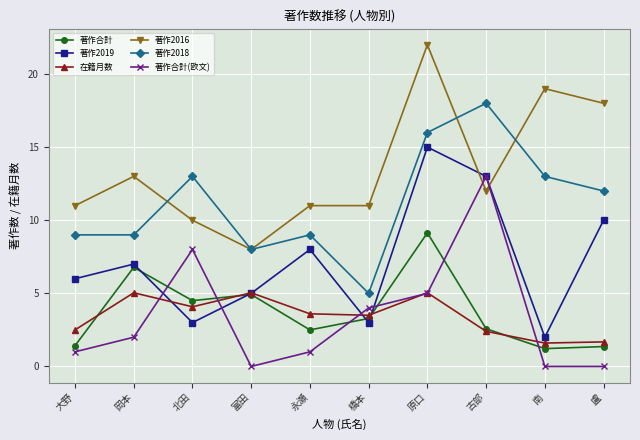

Read the 在籍月数 value at 南.

1.6